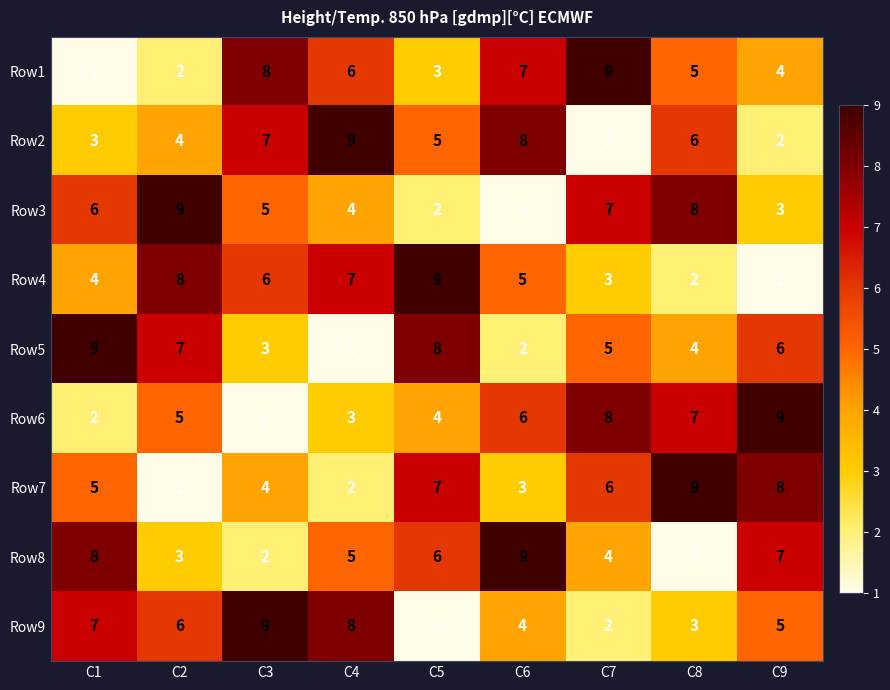

How many values in the Row4 series are below 5?

4